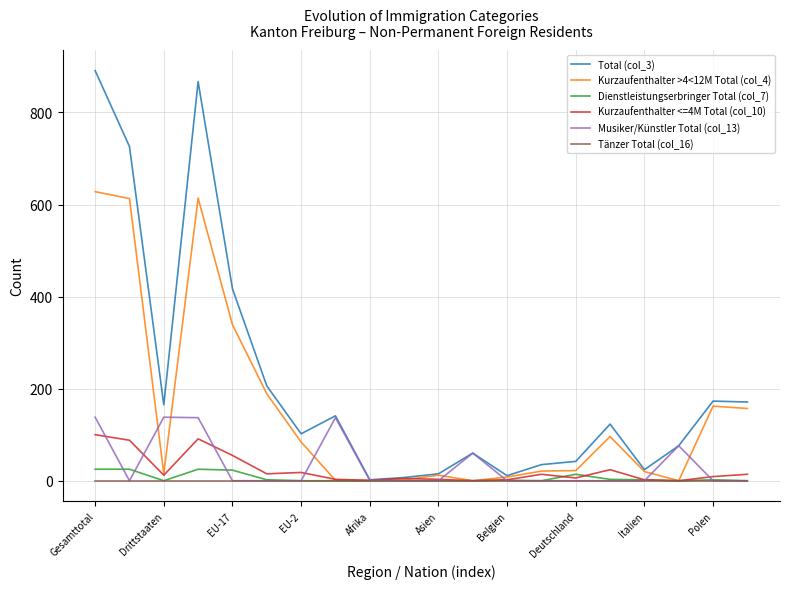

What is the difference between the maximum and minimum values in the Dienstleistungserbringer Total (col_7) series?

25